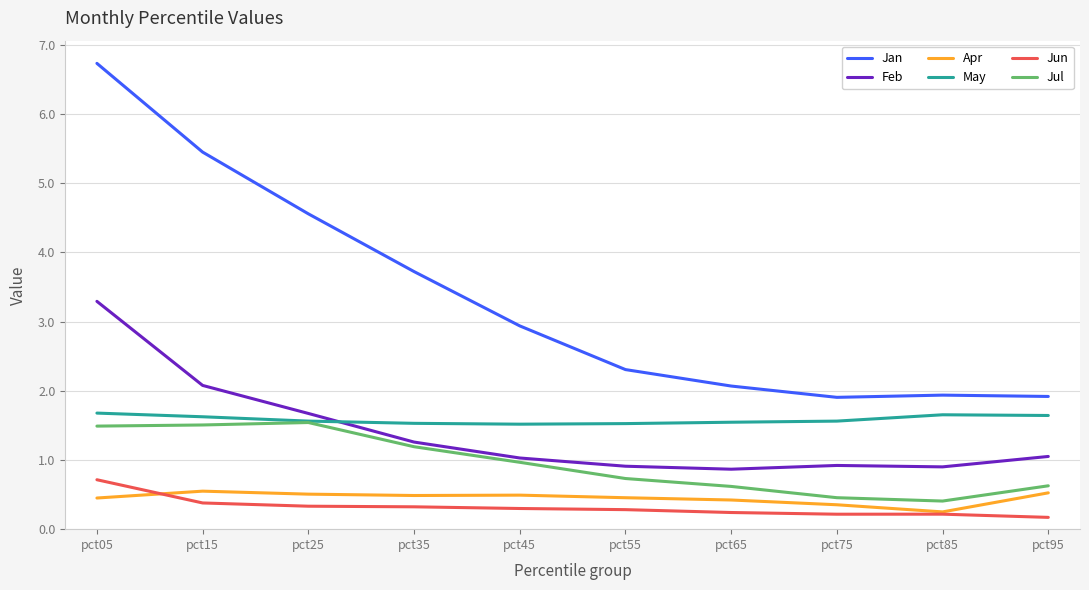

Which label corresponds to the largest value in the chart?

pct05